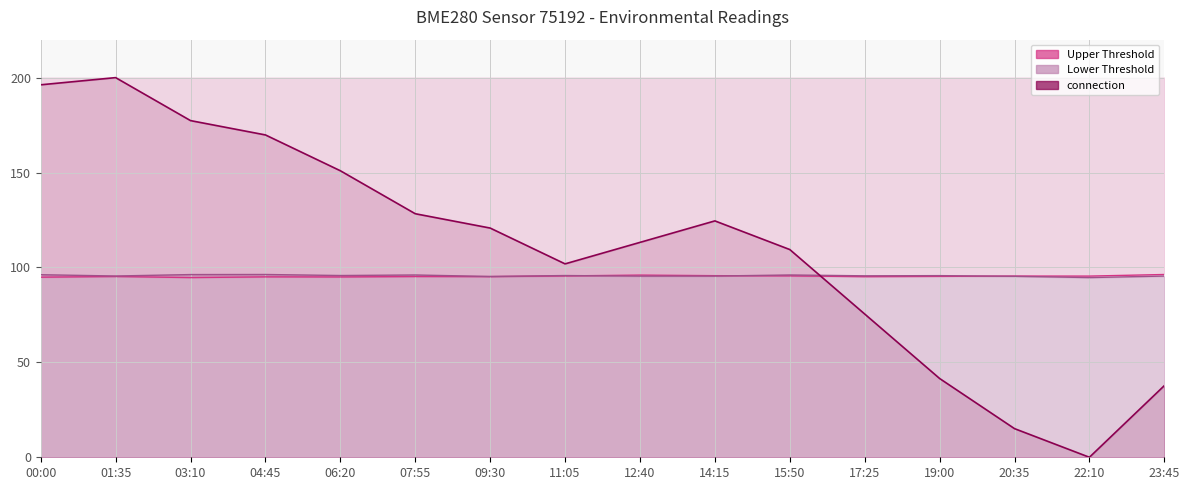

What is the average value?

110.1